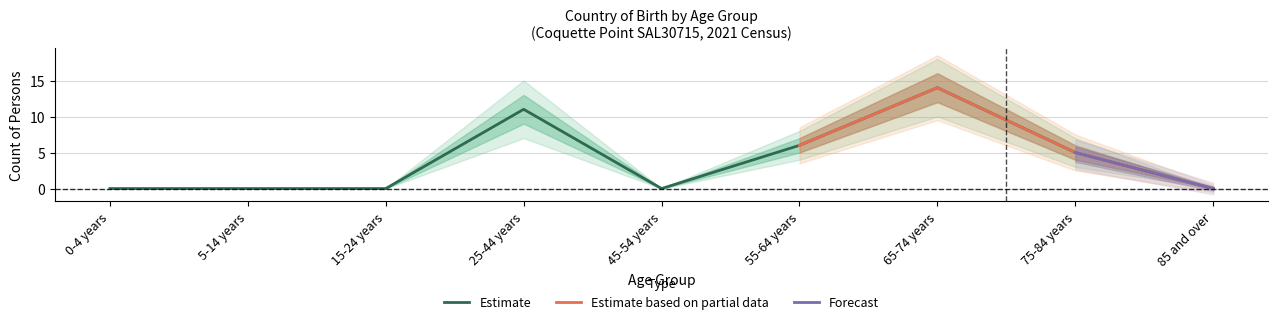

List the labels in order of Australia (Males) value, smallest first.

0-4 years, 5-14 years, 15-24 years, 45-54 years, 85 and over, 75-84 years, 55-64 years, 25-44 years, 65-74 years